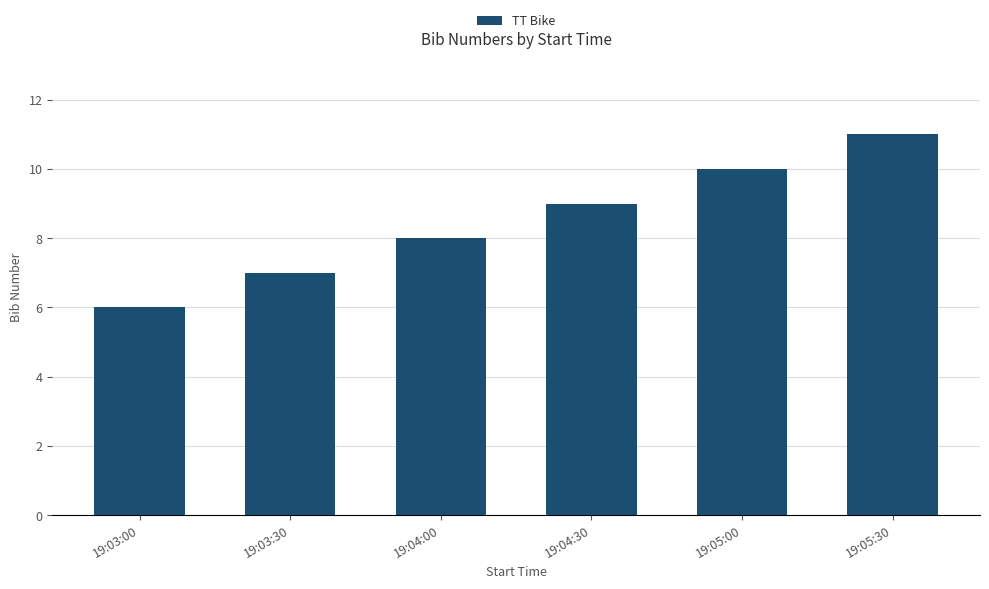

How many bars are there in total?

6